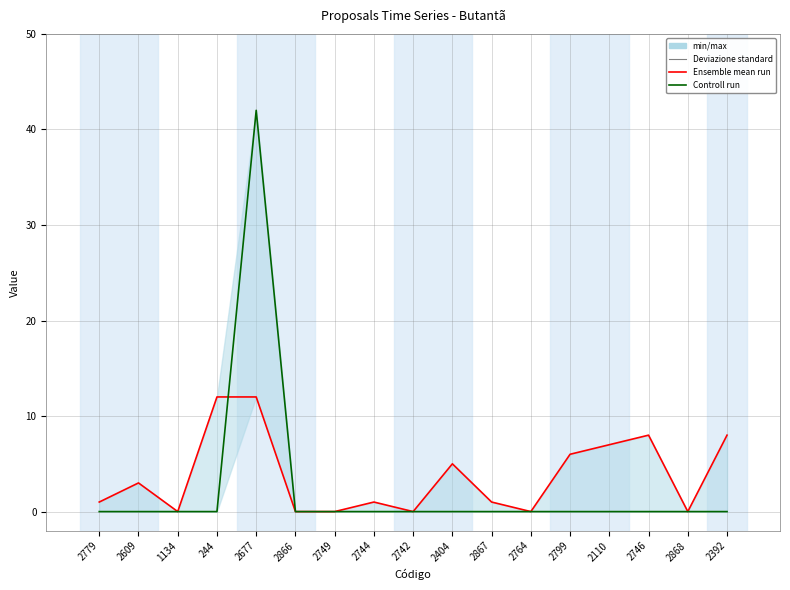

How many interior local valleys does the Quantidade de apoios series have?

4